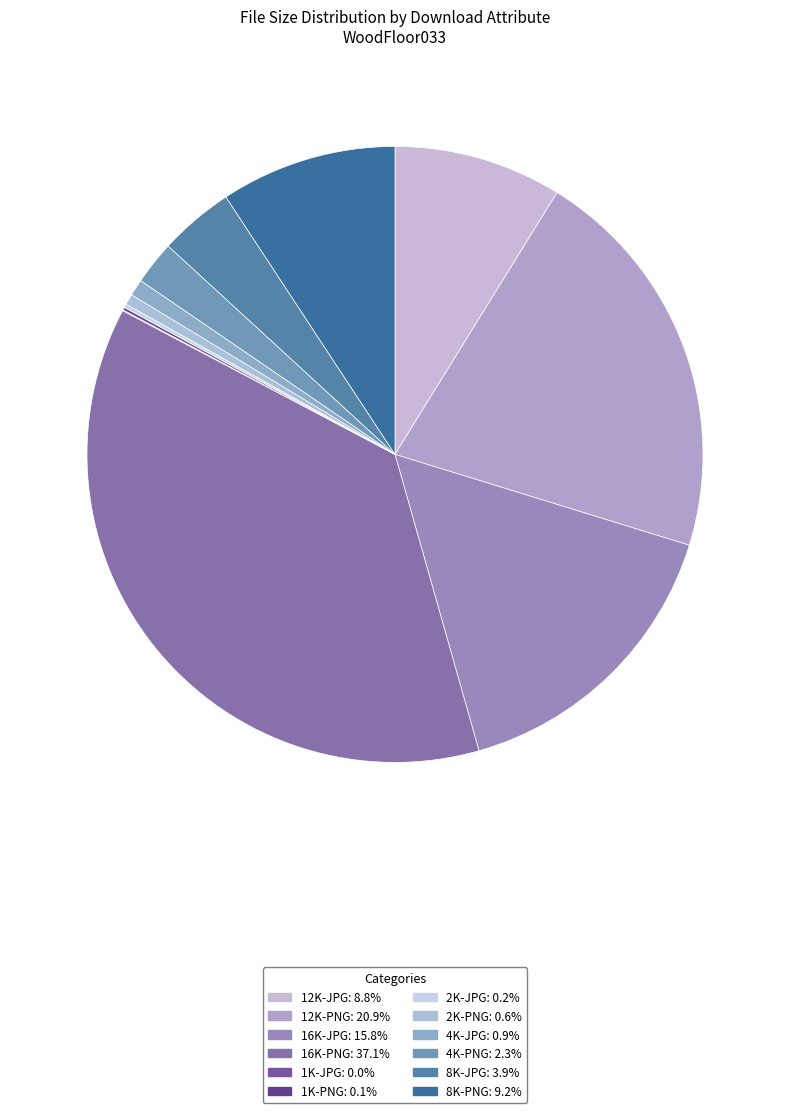

Count the number of slices in the pie.

12